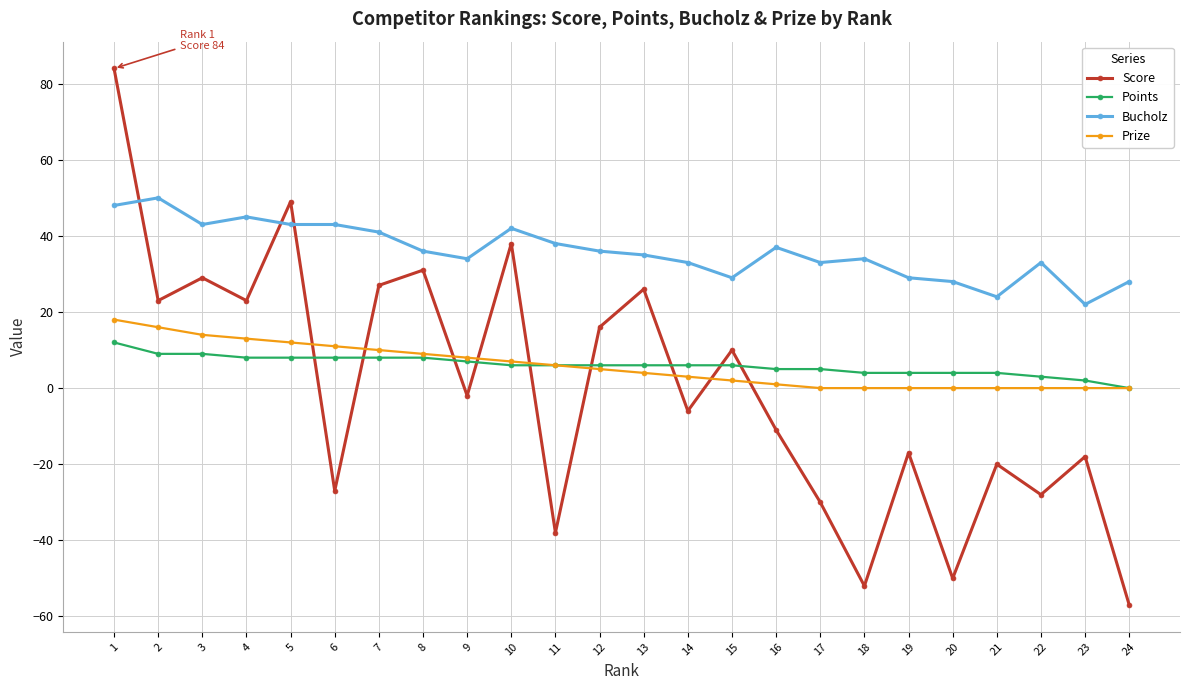

How many series are shown in this chart?

4